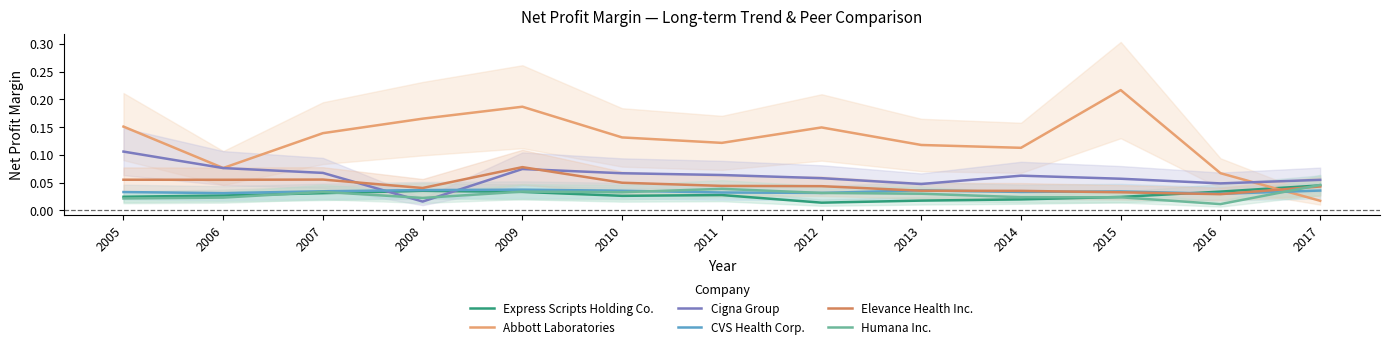

What is the total value across all series at 2008?

0.3